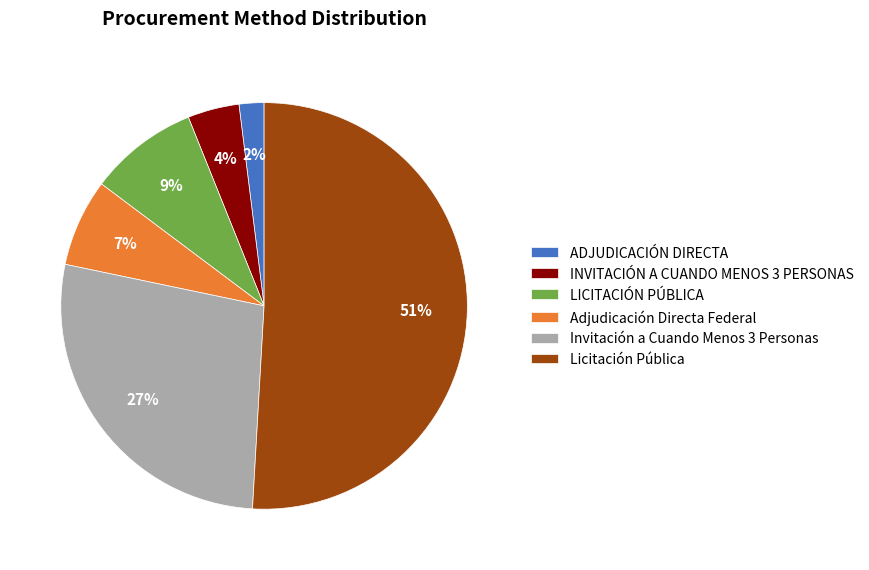

Combined, do LICITACIÓN PÚBLICA and ADJUDICACIÓN DIRECTA account for over 50%?

No